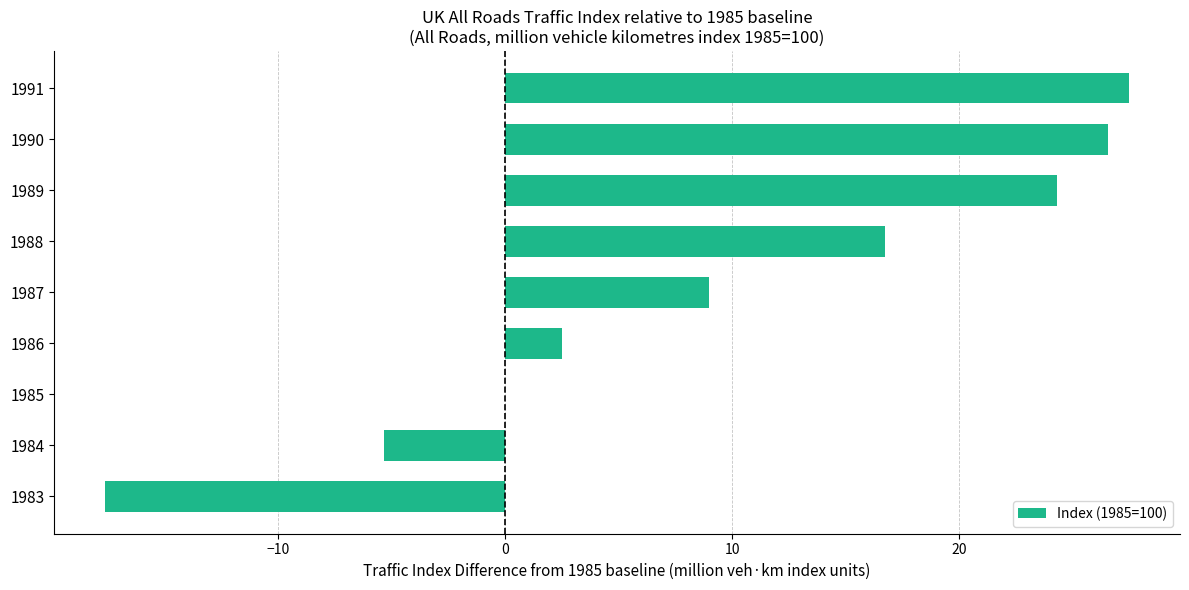

How many values exceed 8?

5